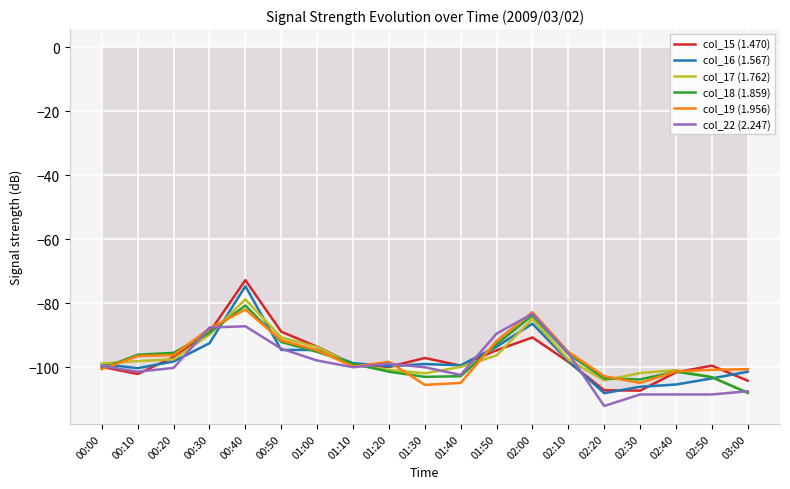

What is the difference between the maximum and minimum values in the col_22 (2.247) series?

28.8